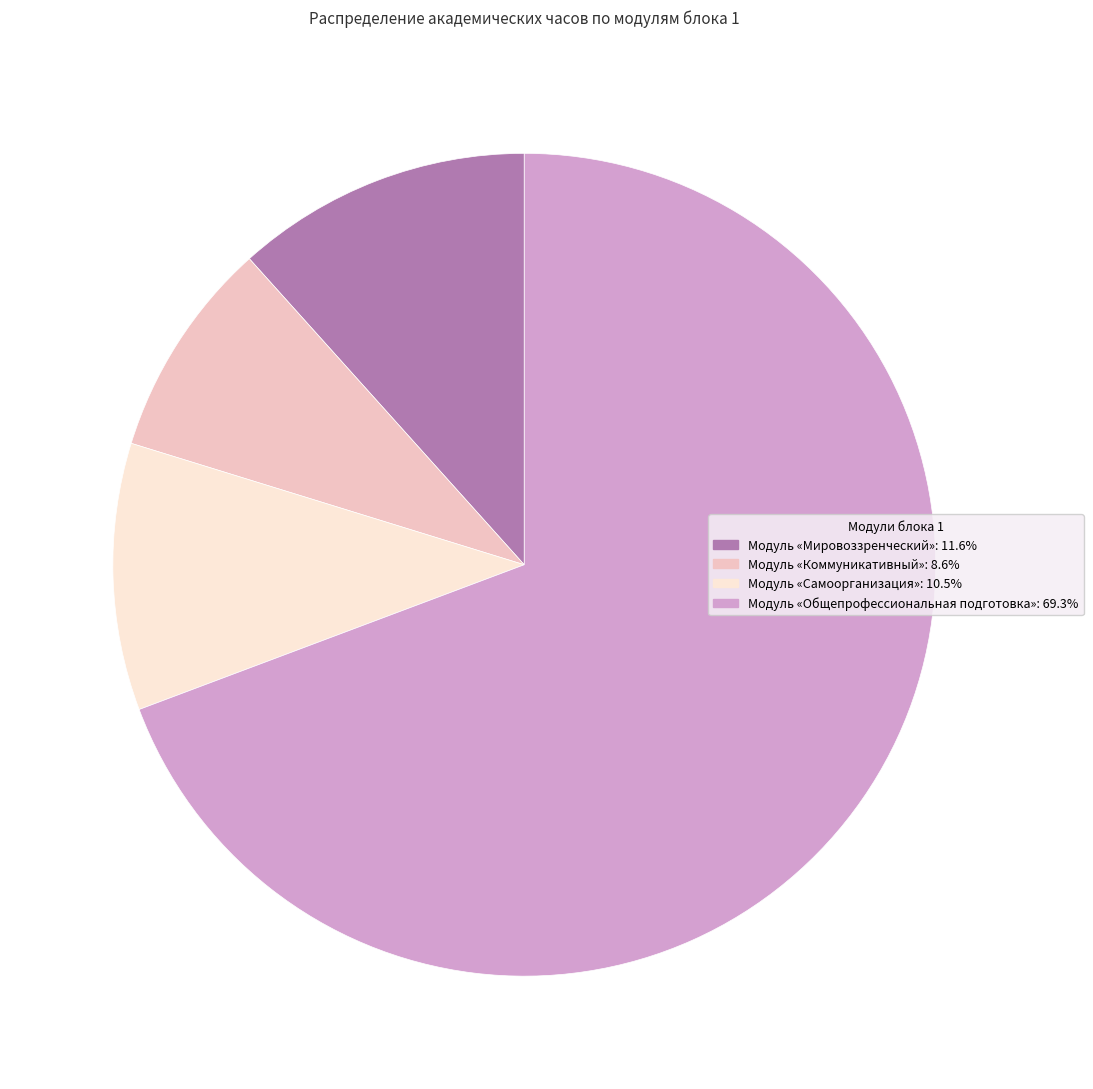

Combined, do Модуль «Самоорганизация» and Модуль «Общепрофессиональная подготовка» account for over 50%?

Yes